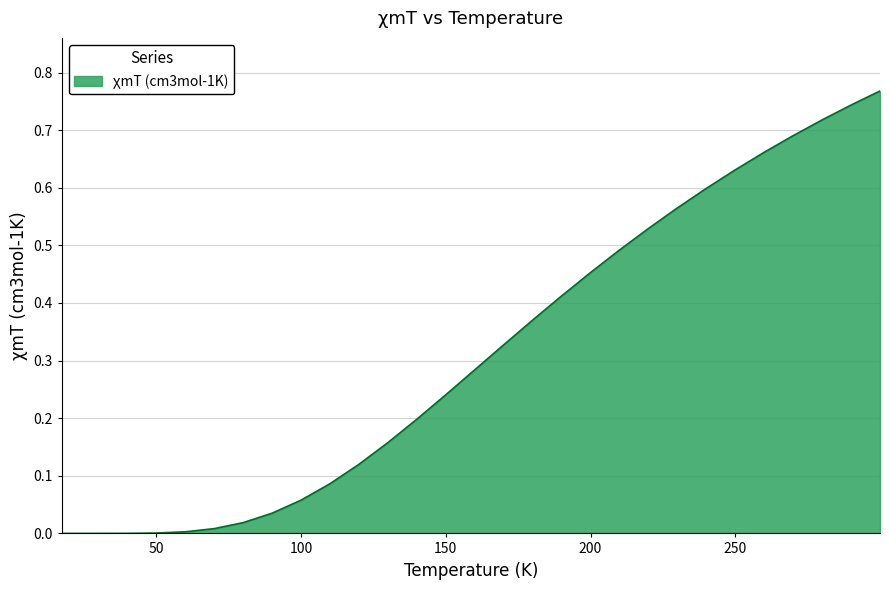

The chart shows a value of 0.7 at 259.777. True or false?

True